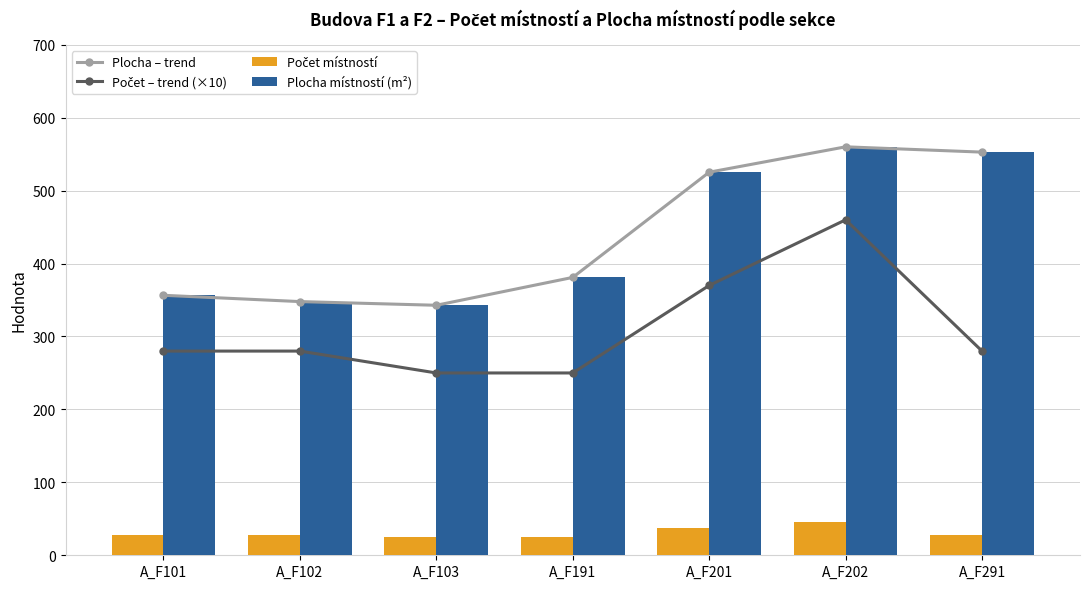

What is the value of the Plocha – trend bar at the 7th from the left?

552.8